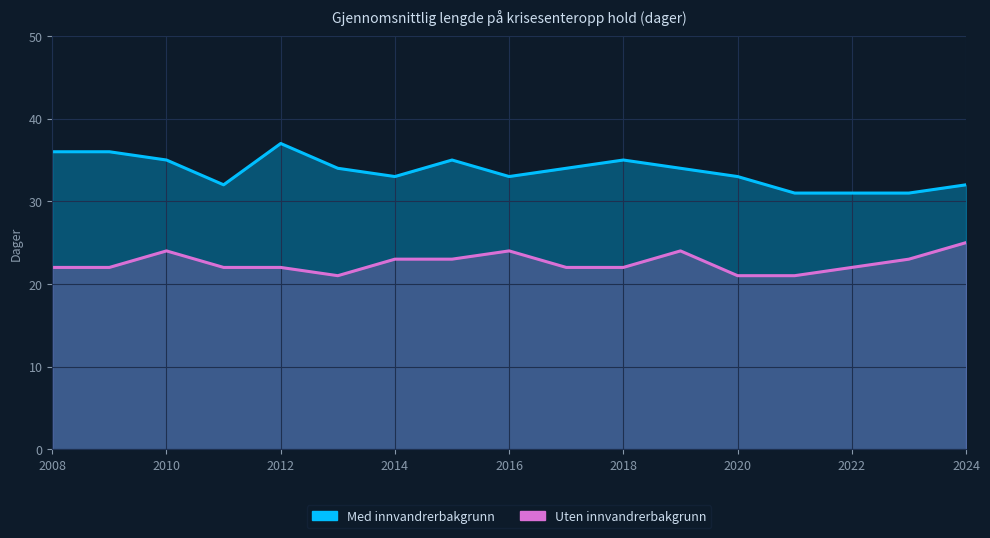

What is the value of the Uten innvandrerbakgrunn point at the 16th from the left?

23